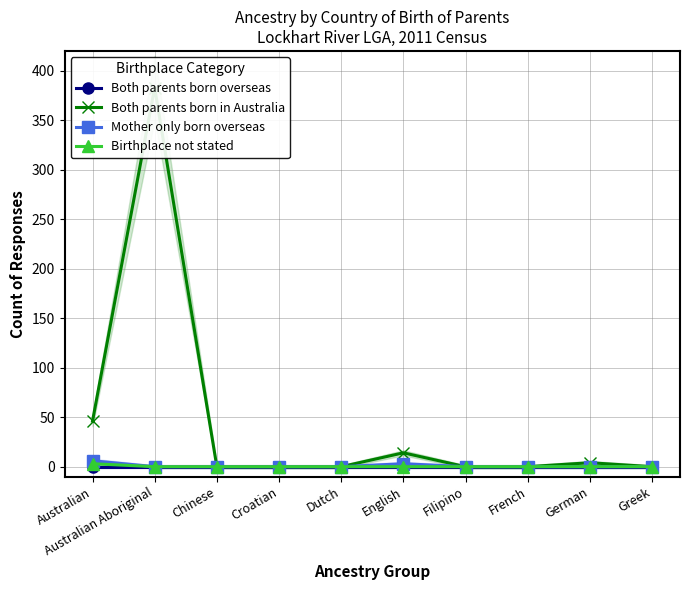

True or false: Both parents born overseas has more than 2 points higher than both neighbors.

False